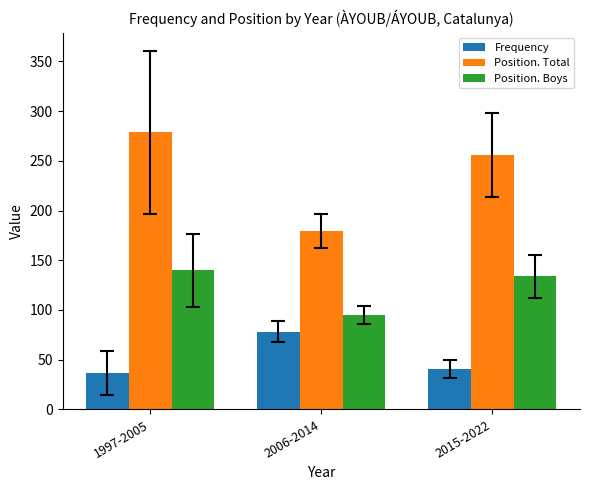

What is the label of the 3rd bar from the right?

1997-2005